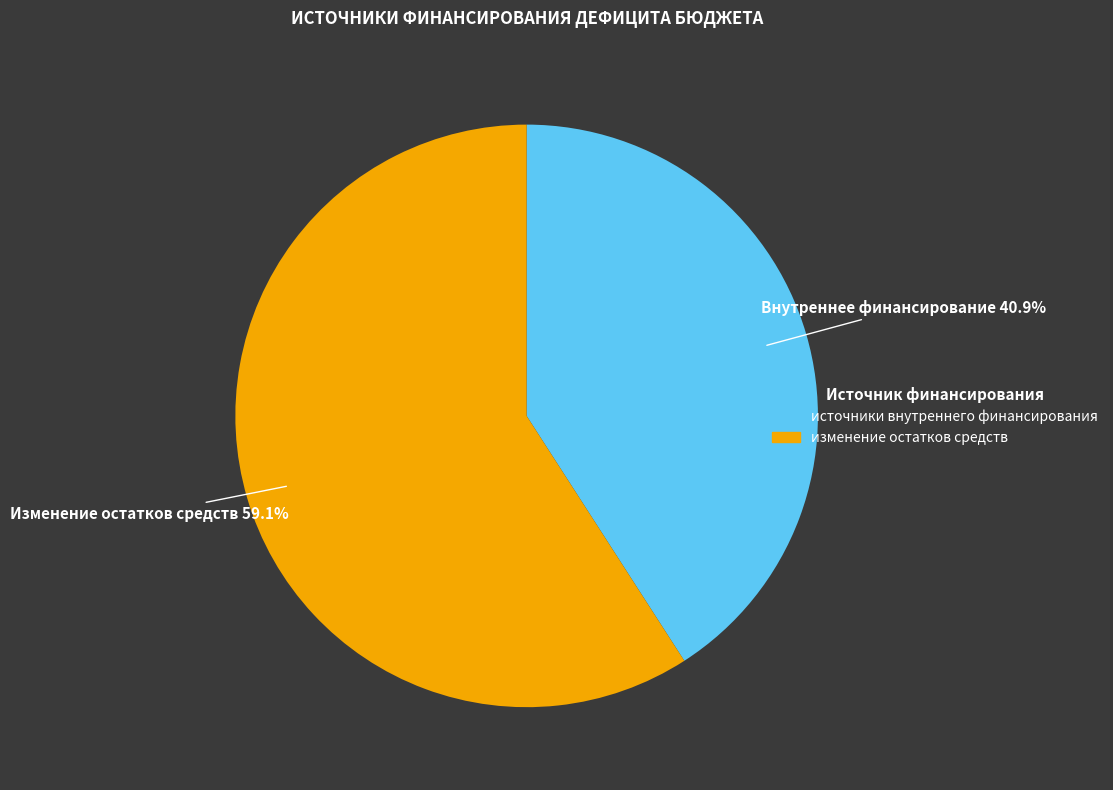

Which category accounts for the majority?

изменение остатков средств